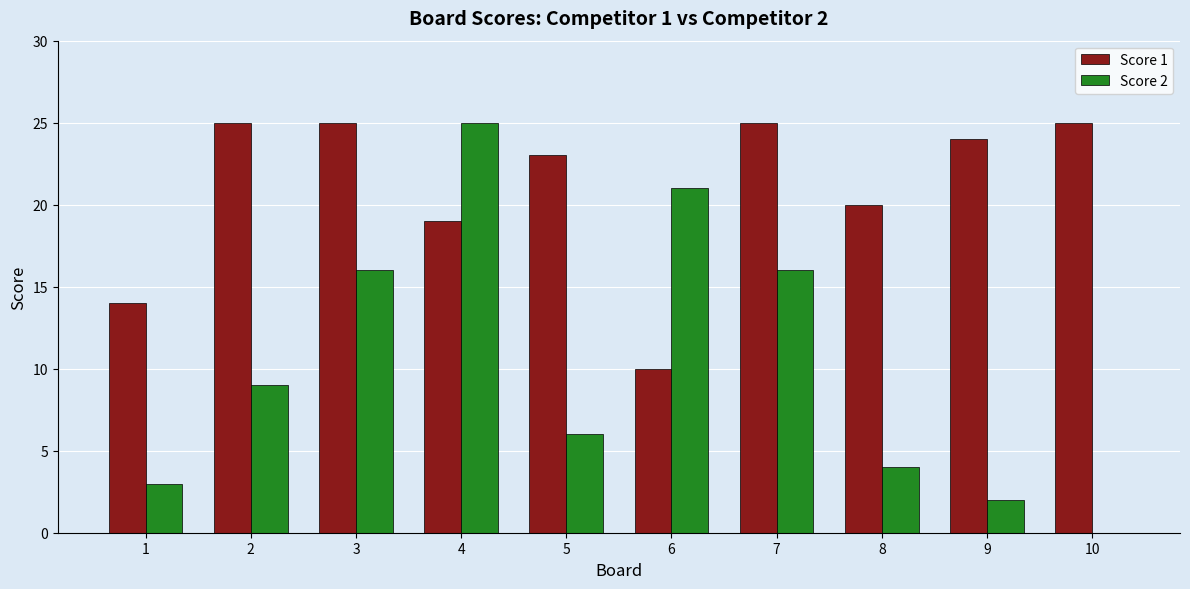

The value of Score 2 at 3 is 16. True or false?

True